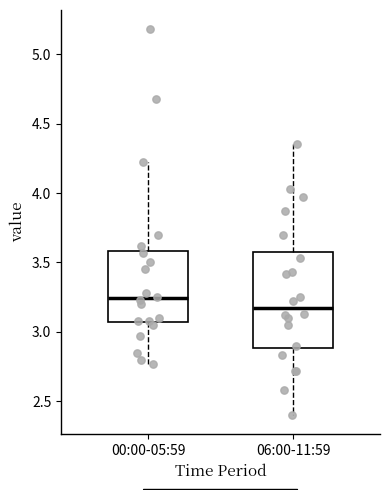

Reading left to right, transcribe this box plot: for each box, give where its median line is, the range the box spans, and where its two whiskers end, as read against the y-axis. The values are not printed on the chart, so give them approximately, as read against the axis.

00:00-05:59: median 3.25, box 3.05 to 3.60, whiskers 2.75 to 4.20
06:00-11:59: median 3.20, box 2.90 to 3.55, whiskers 2.40 to 4.35